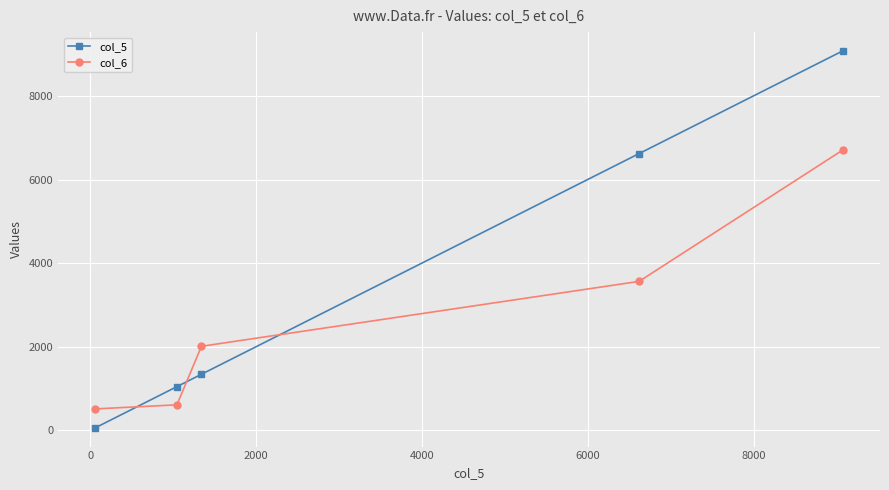

Which series has the largest total across all categories?

col_5